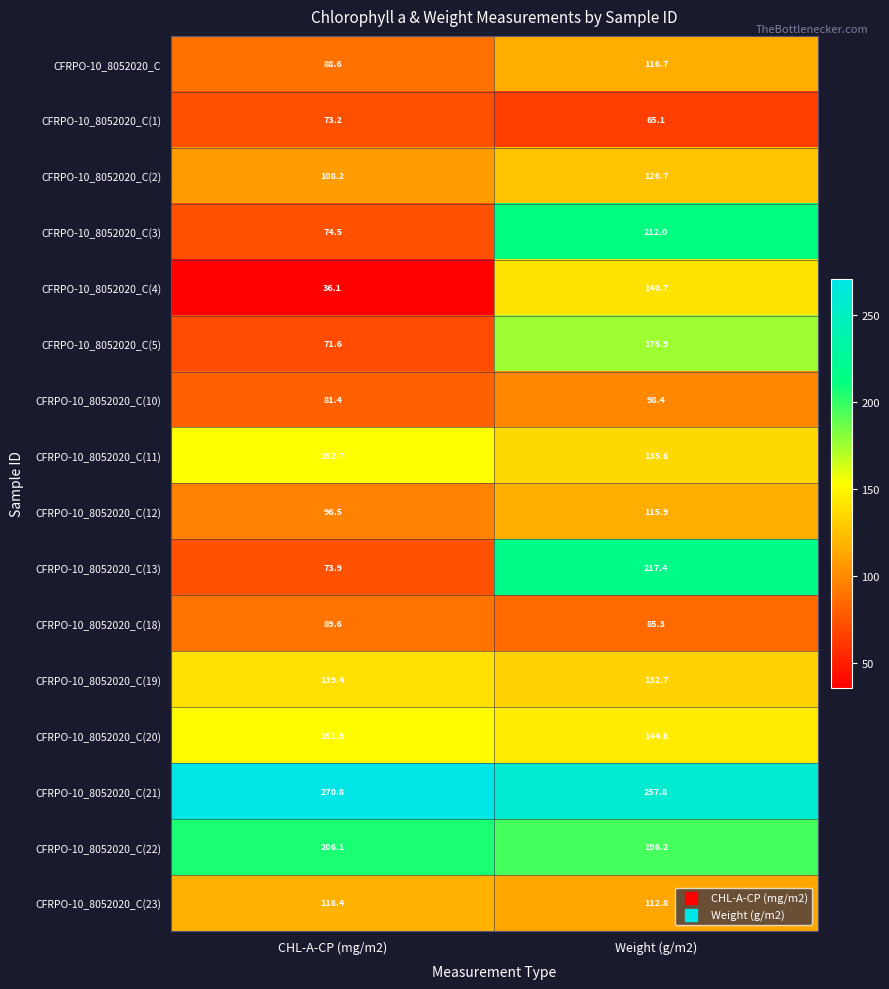

What is the sum of the CFRPO-10_8052020_C(1) values at CHL-A-CP (mg/m2) and Weight (g/m2)?

138.3